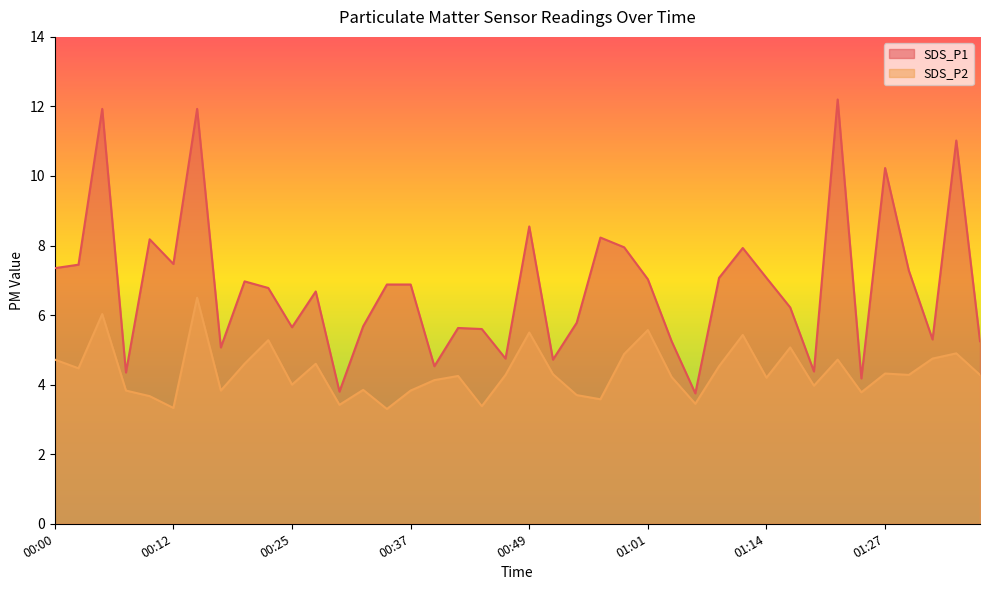

Rank the series by their average value, from highest to lowest.

SDS_P1, SDS_P2